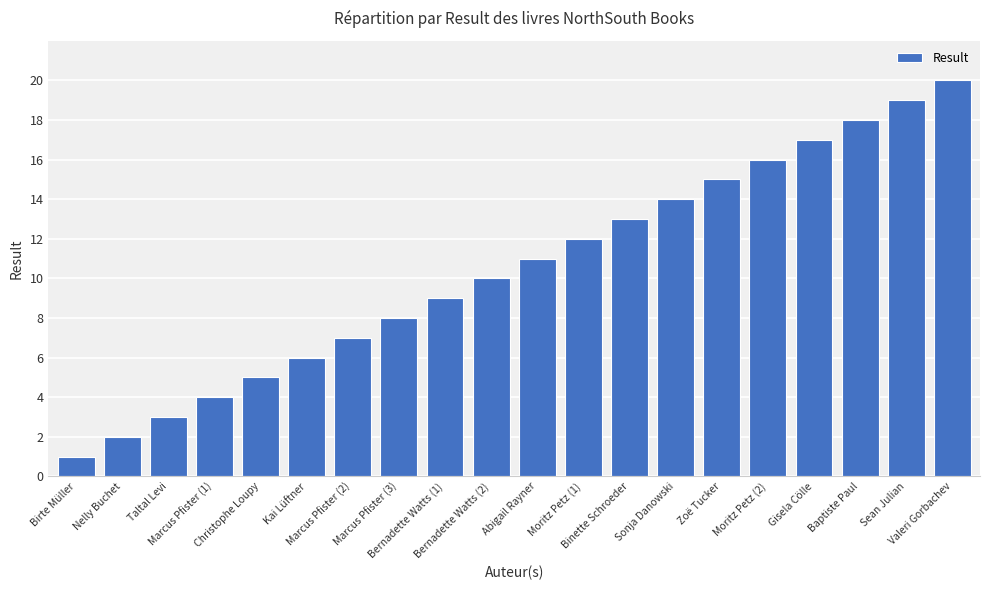

How many distinct data groups are displayed?

1